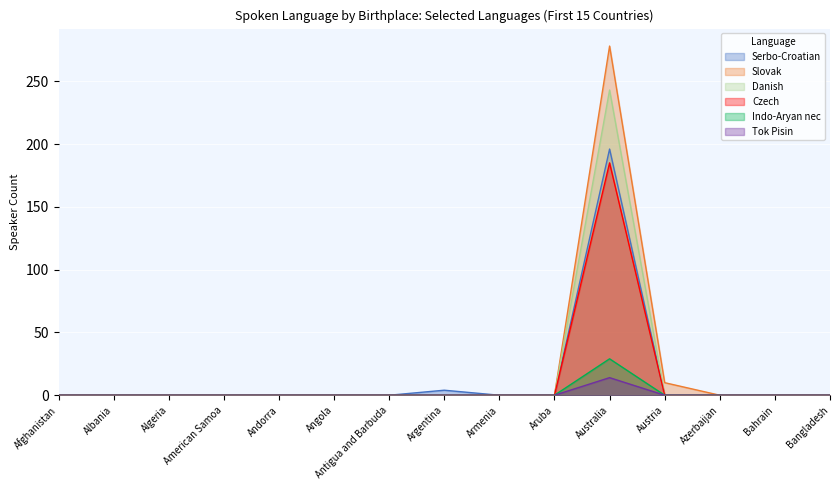

How many lines are shown in the chart?

6